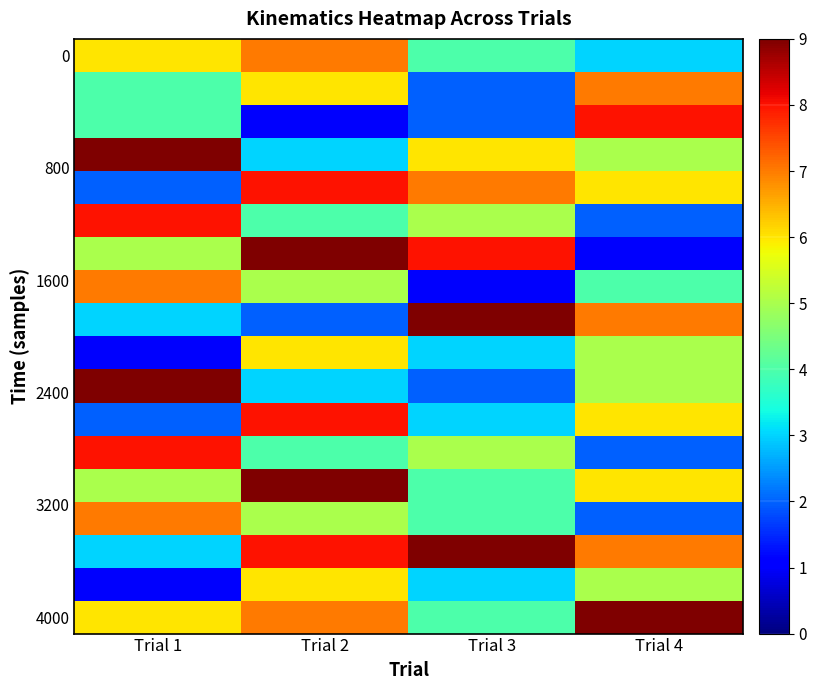

What is the difference between the maximum and minimum values in the Row13 series?

6